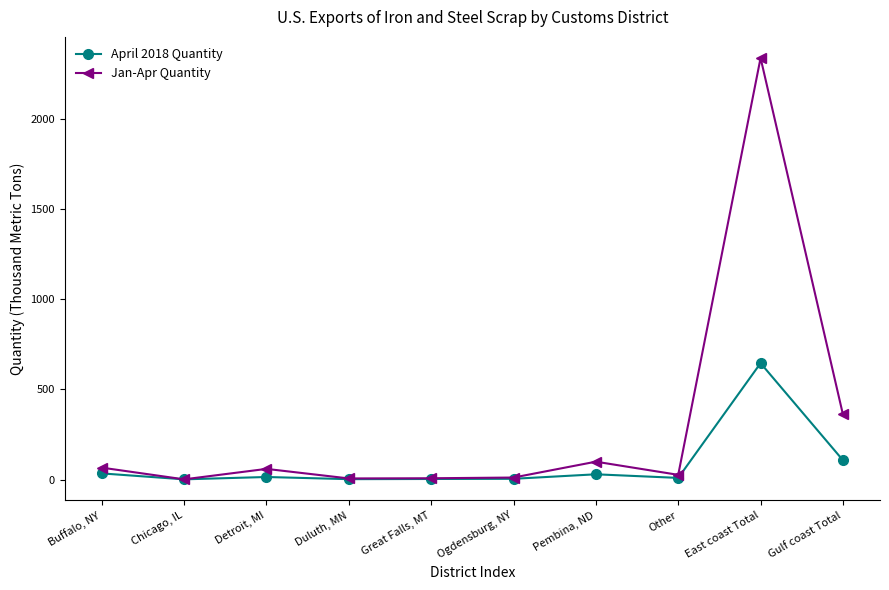

The value of Jan-Apr Quantity at Gulf coast Total is 361. True or false?

True